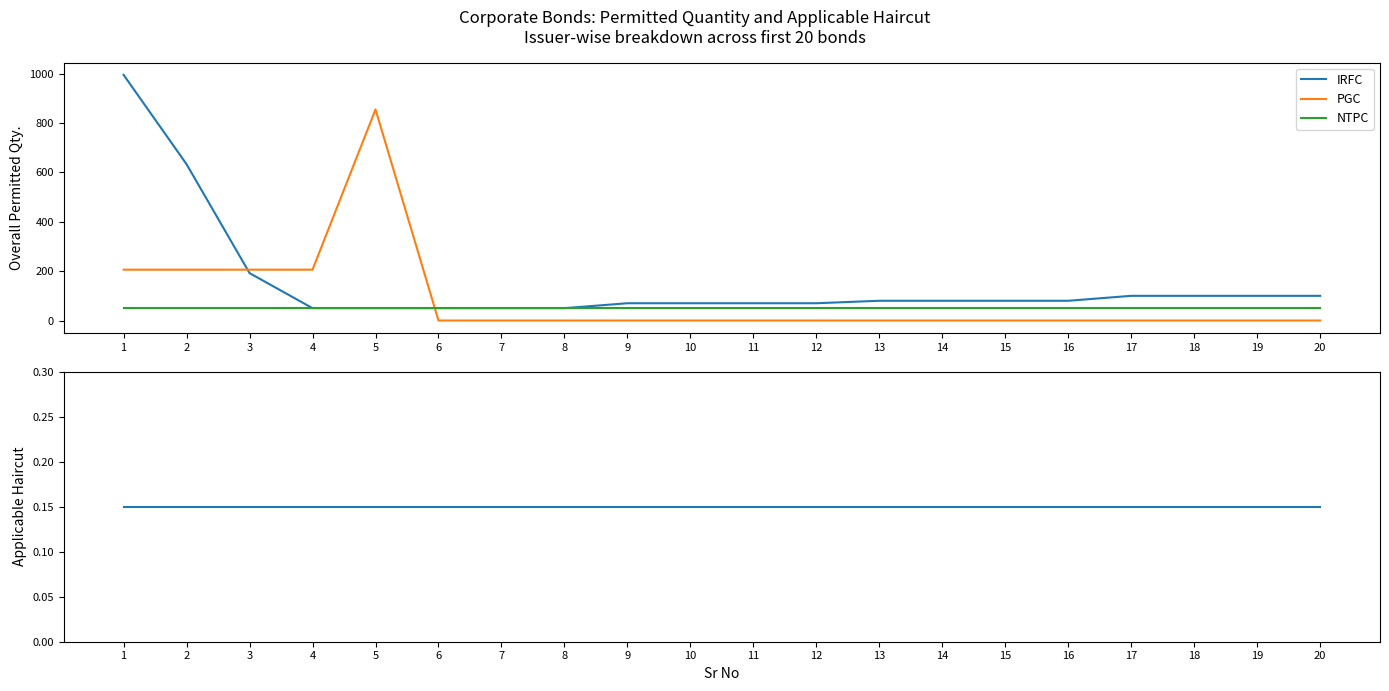

Between 18 and 20, which is larger?

18